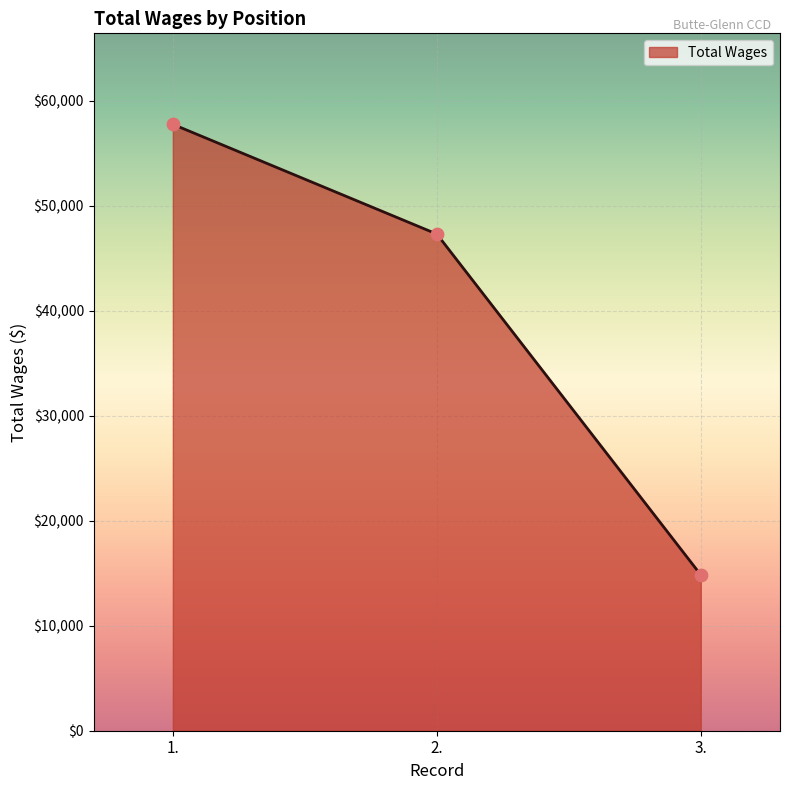

What is the ratio of the value at 3. to the value at 2.?

0.3